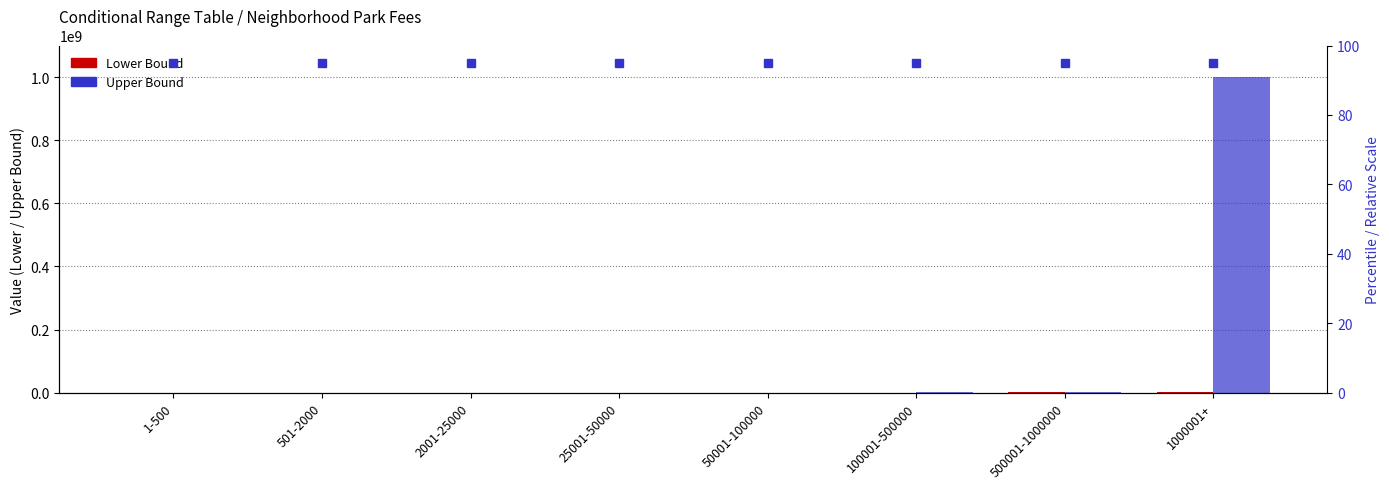

How many distinct data groups are displayed?

2